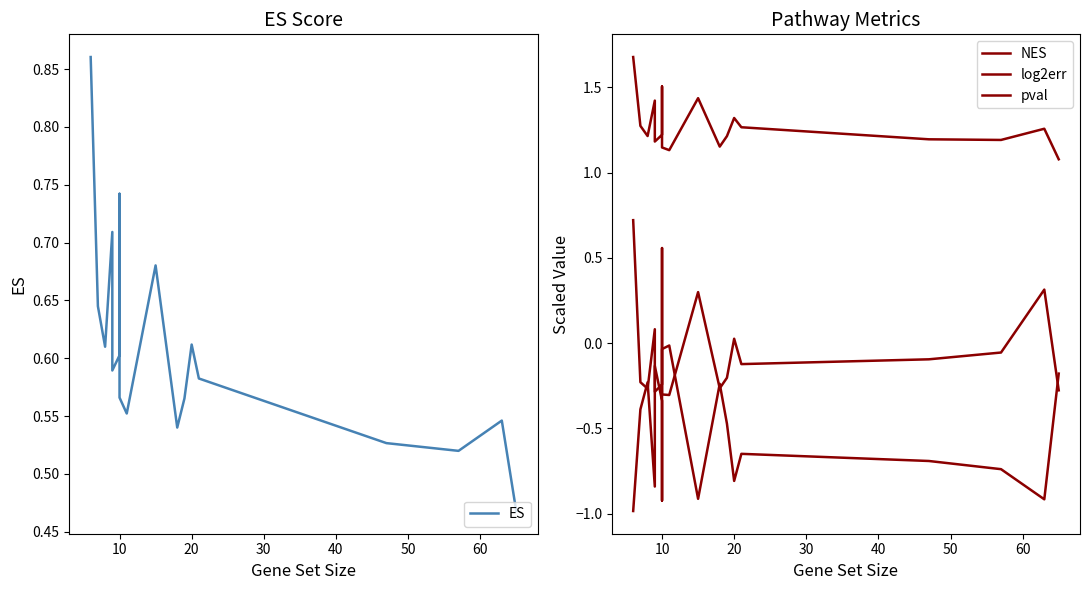

True or false: log2err has a value of 0.3 at 10.

False